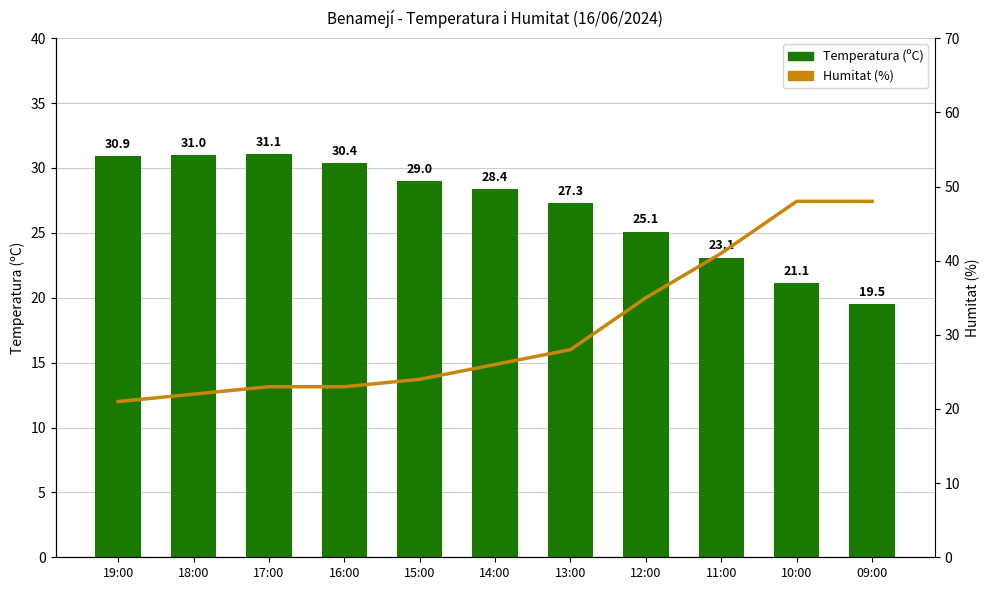

Reading left to right, what are all the values shown in this chart?

Temperatura (ºC): 19:00=30.9	18:00=31.0	17:00=31.1	16:00=30.4	15:00=29.0	14:00=28.4	13:00=27.3	12:00=25.1	11:00=23.1	10:00=21.1	09:00=19.5
Humitat (%): 19:00=21.0	18:00=22.0	17:00=23.0	16:00=23.0	15:00=24.0	14:00=26.0	13:00=28.0	12:00=35.0	11:00=41.0	10:00=48.0	09:00=48.0